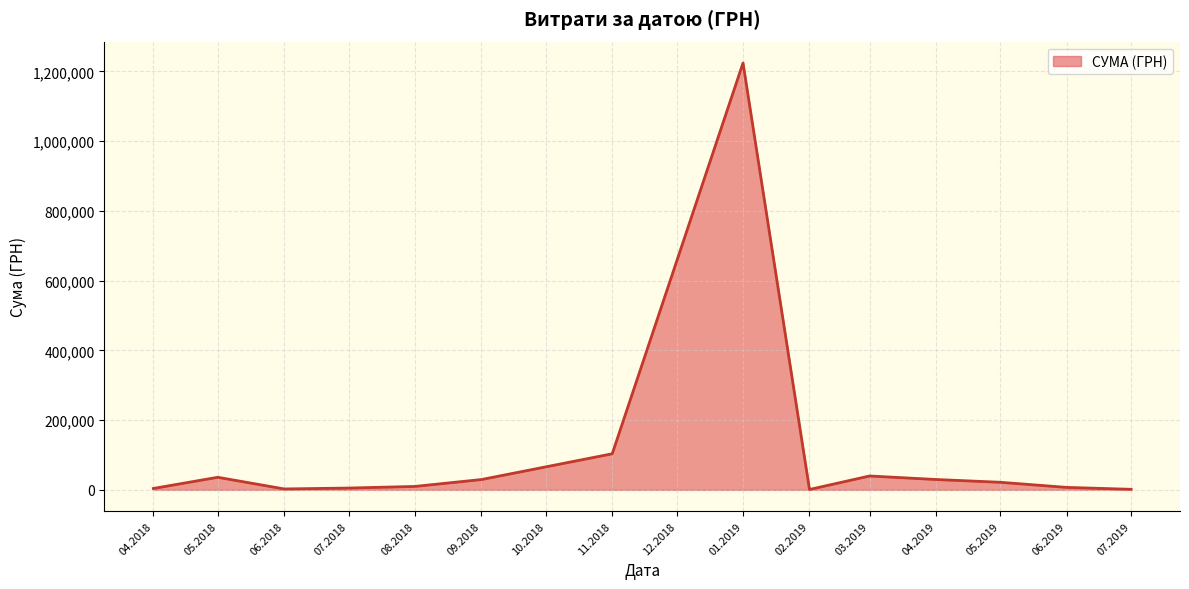

What is the change in value from 01.2019 to 03.2019?

-1184251.9